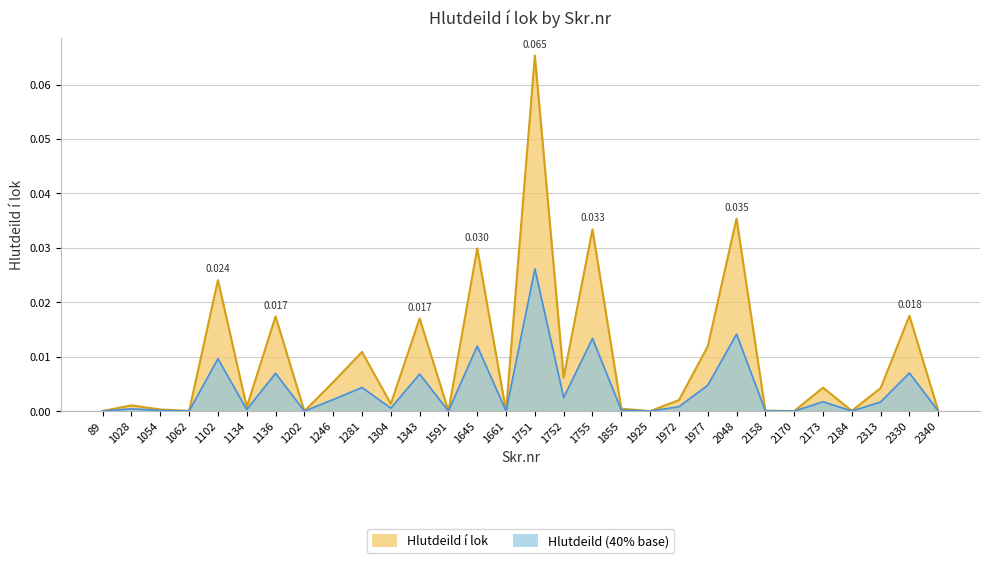

What is the greatest value displayed?

0.1